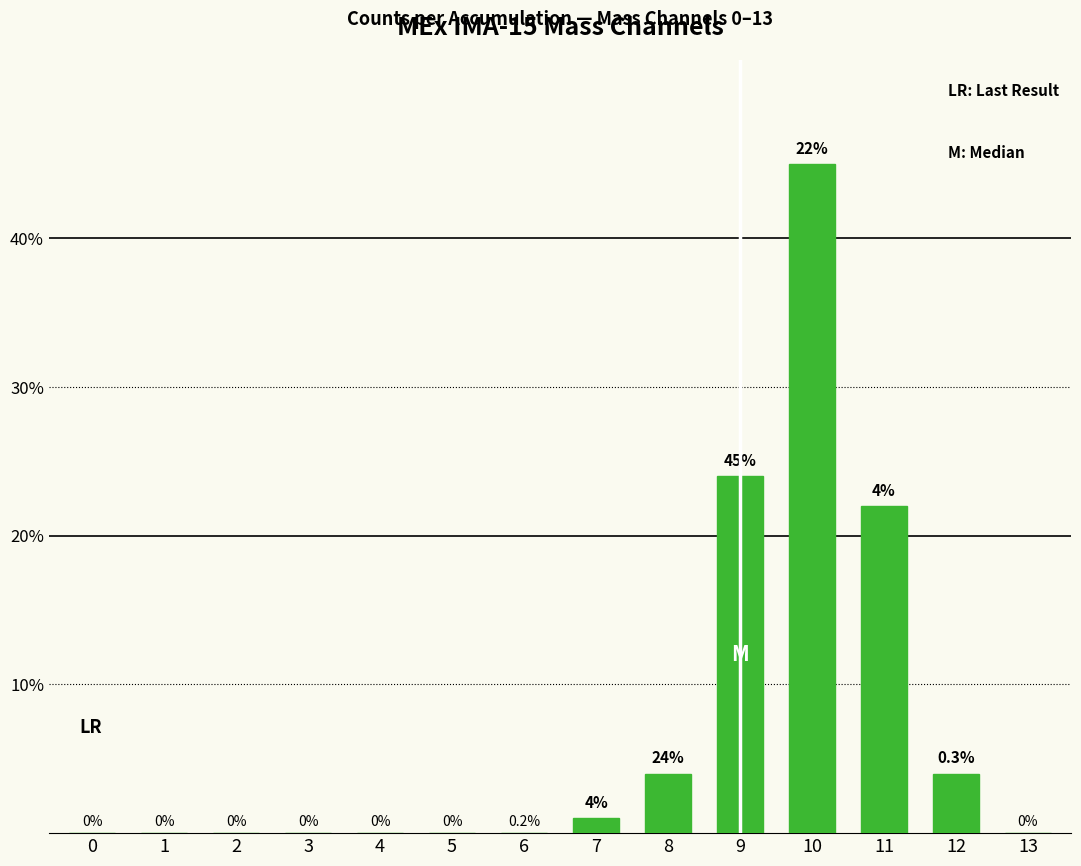

Does the chart contain stacked bars?

No